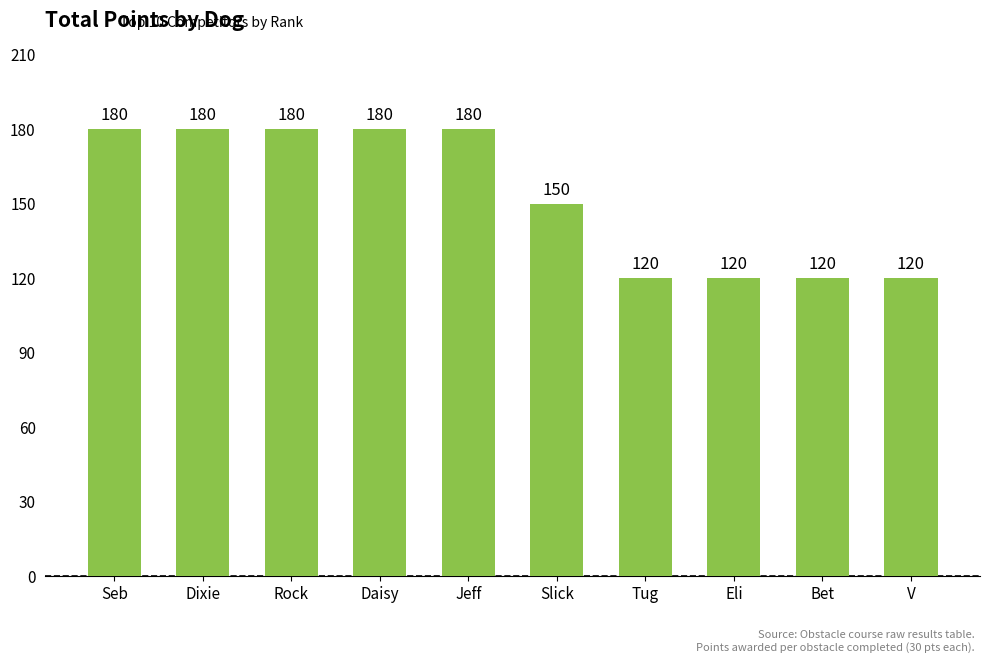

Reading left to right, what are all the values shown in this chart?

Seb=180	Dixie=180	Rock=180	Daisy=180	Jeff=180	Slick=150	Tug=120	Eli=120	Bet=120	V=120